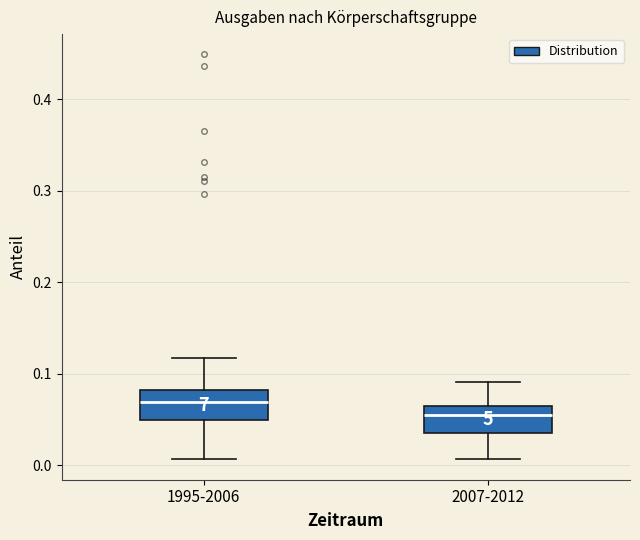

Where is the lower edge of the box for 1995-2006 on the y-axis? The values are not printed on the chart, so give them approximately, as read against the axis.

0.05